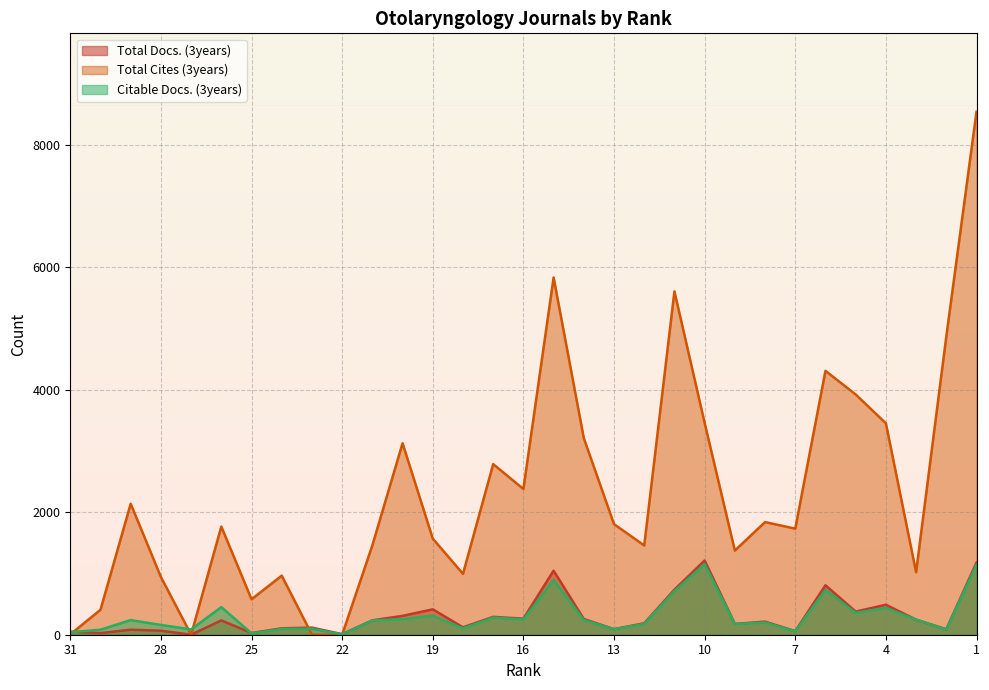

What is the difference between the Citable Docs. (3years) values at 24 and 29?

144